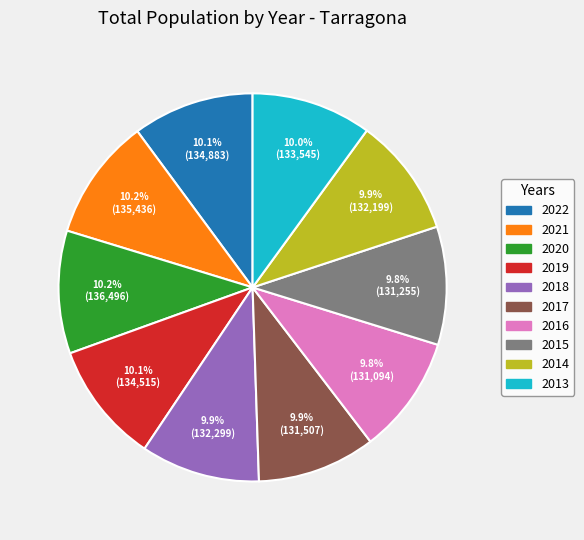

The 2016 slice represents 10% of the pie. True or false?

True